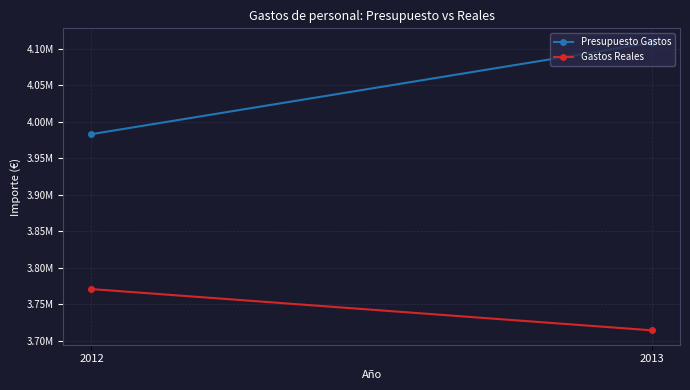

Reading left to right, list all the values displayed in this chart.

Presupuesto Gastos: 3982896.3	4108210.8
Gastos Reales: 3770615.4	3714087.0